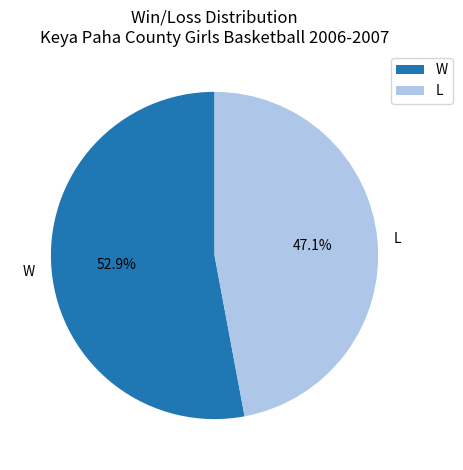

Does W account for over 50% of the chart?

Yes